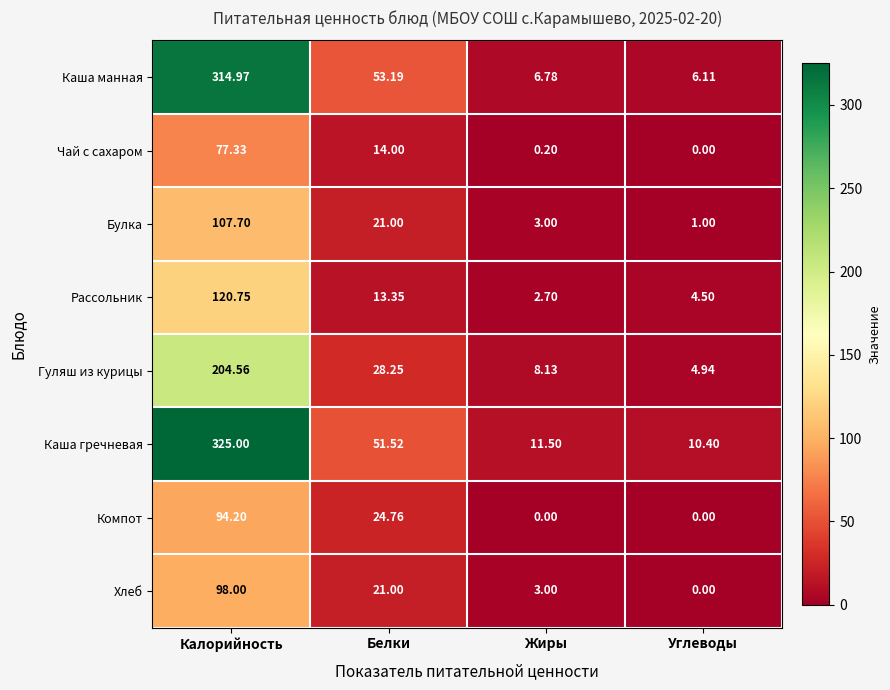

Which series changed the most between Калорийность and Белки?

Каша гречневая